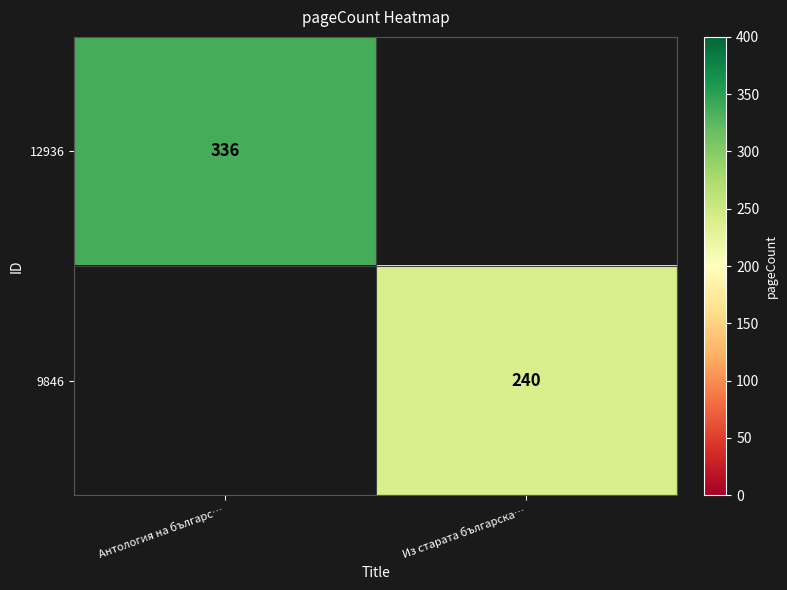

The 12936 series shows 336 at Антология на българс…. True or false?

True